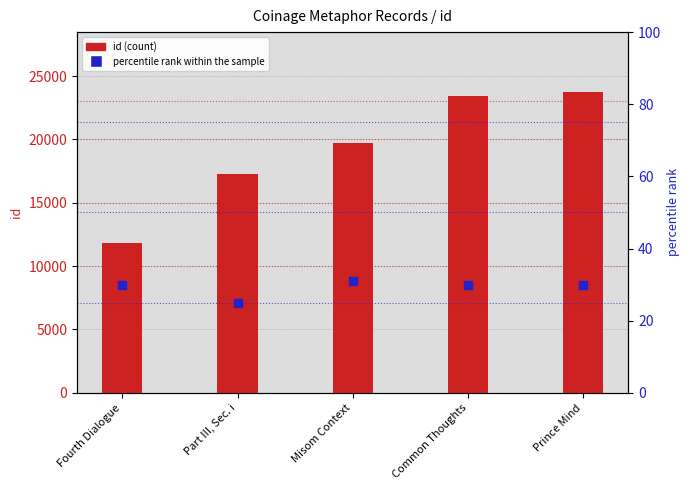

Which series reaches the minimum Y coordinate?

percentile rank within the sample